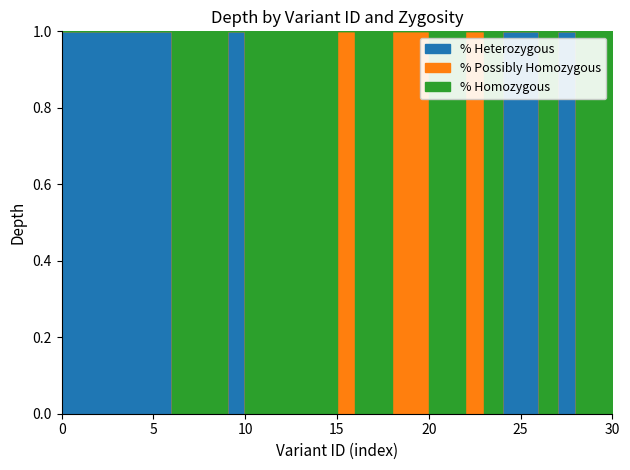

How many interior local peaks does the possibly homozygous series have?

3